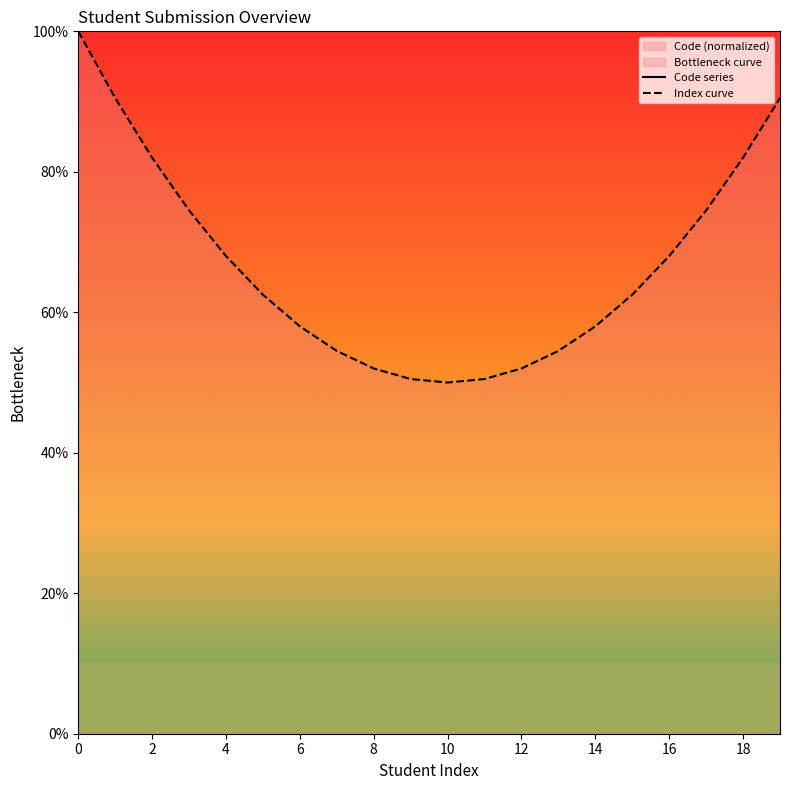

In Code series, how many points are lower than both neighbors (excluding endpoints)?

6